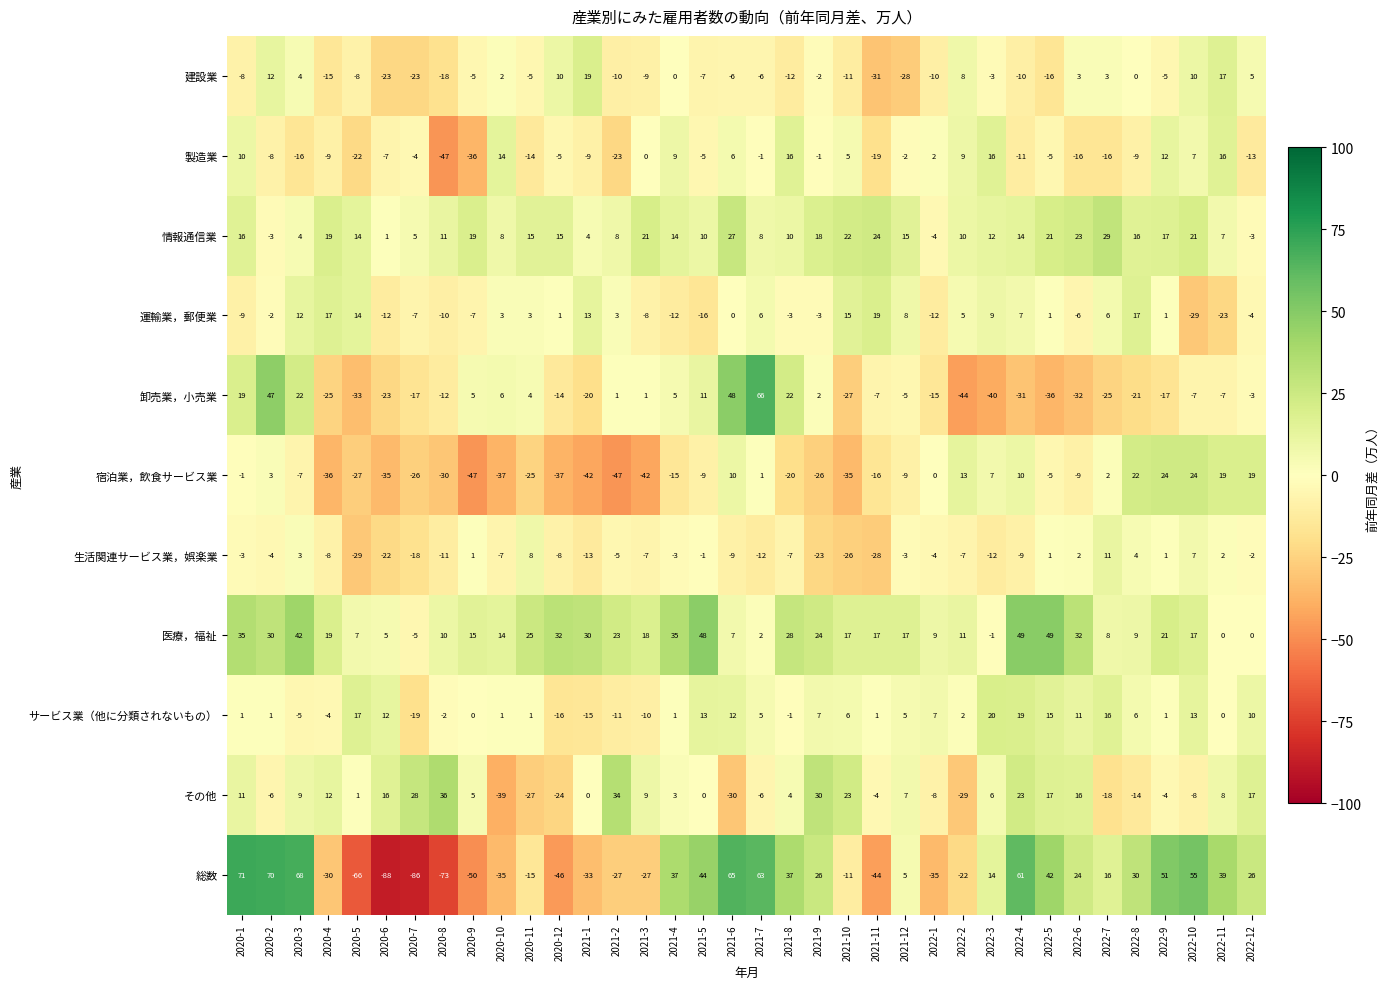

What is the spread (max minus min) of values at 2020-1?

80